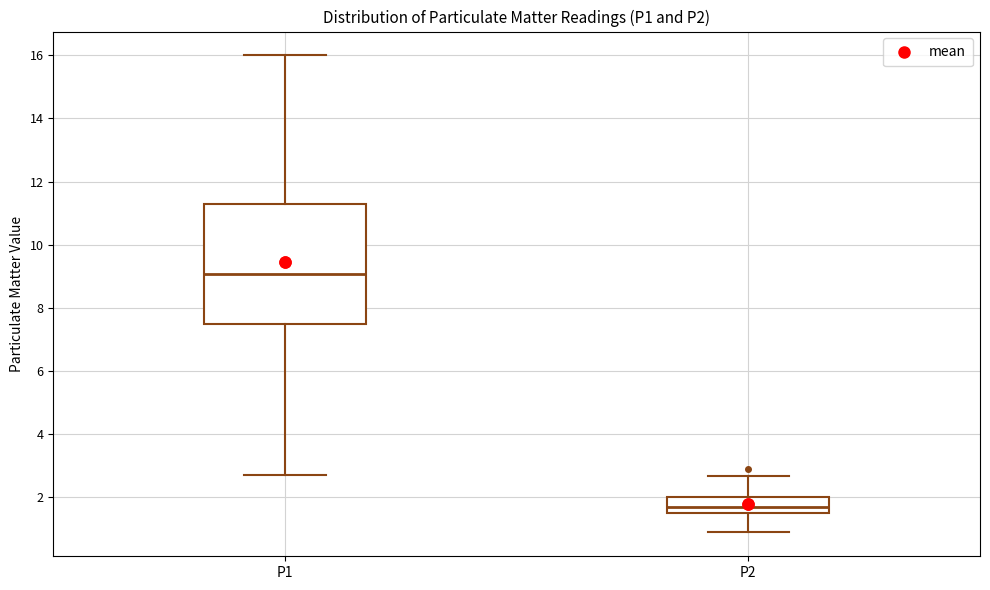

Comparing the boxes themselves (not the whiskers), which one is the tallest?

P1